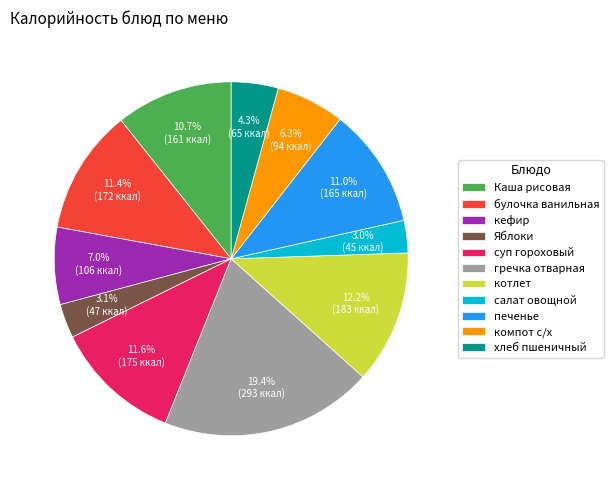

Is it true that кефир is 20% of the pie?

False